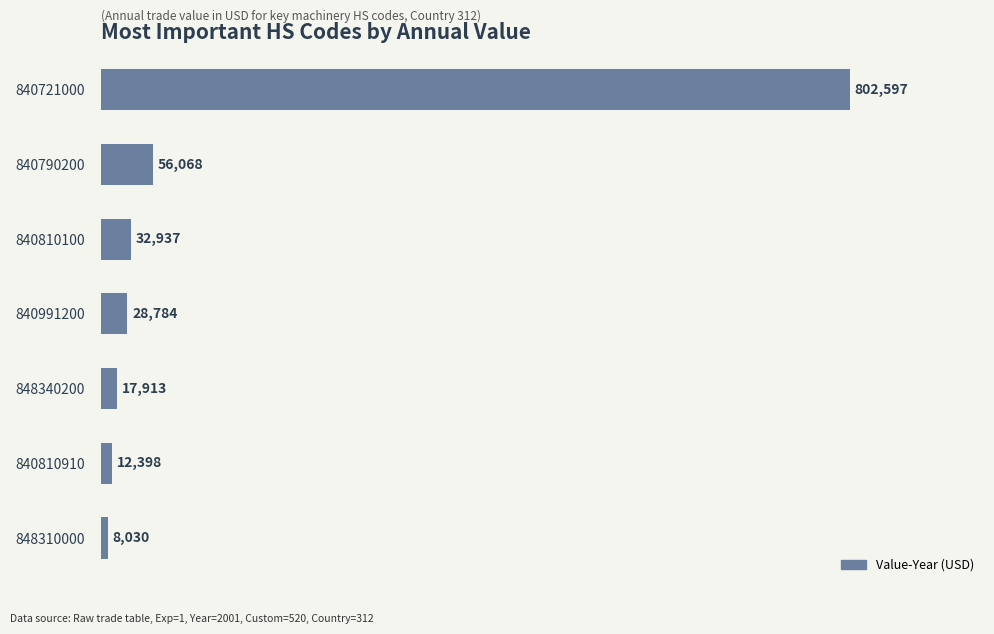

How many bars are there in total?

7